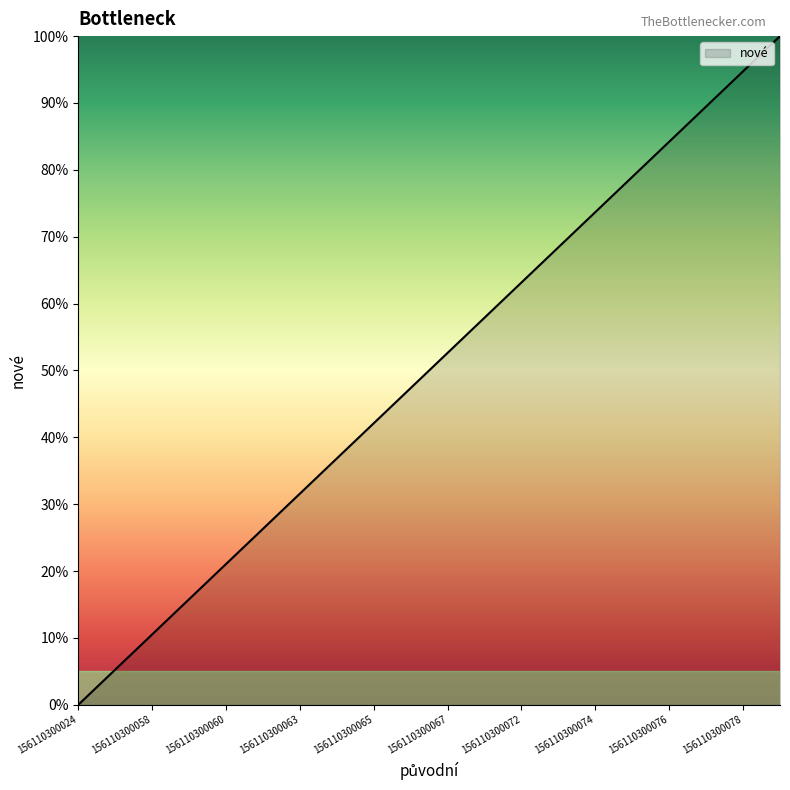

What is the greatest value displayed?

100.0